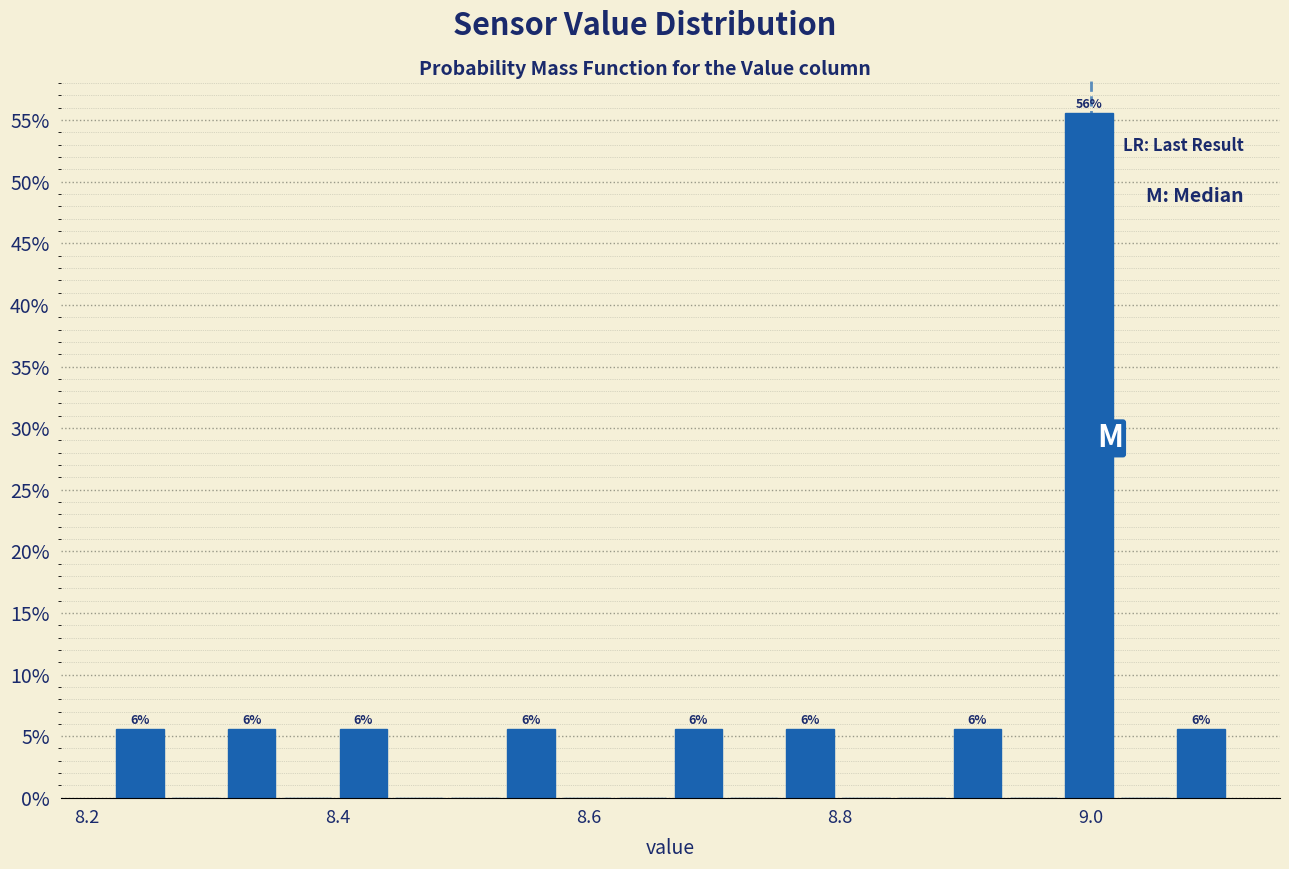

Around what value on the x-axis is the tallest bar? Give the approximate position of its centre, as read against the axis.

9.00